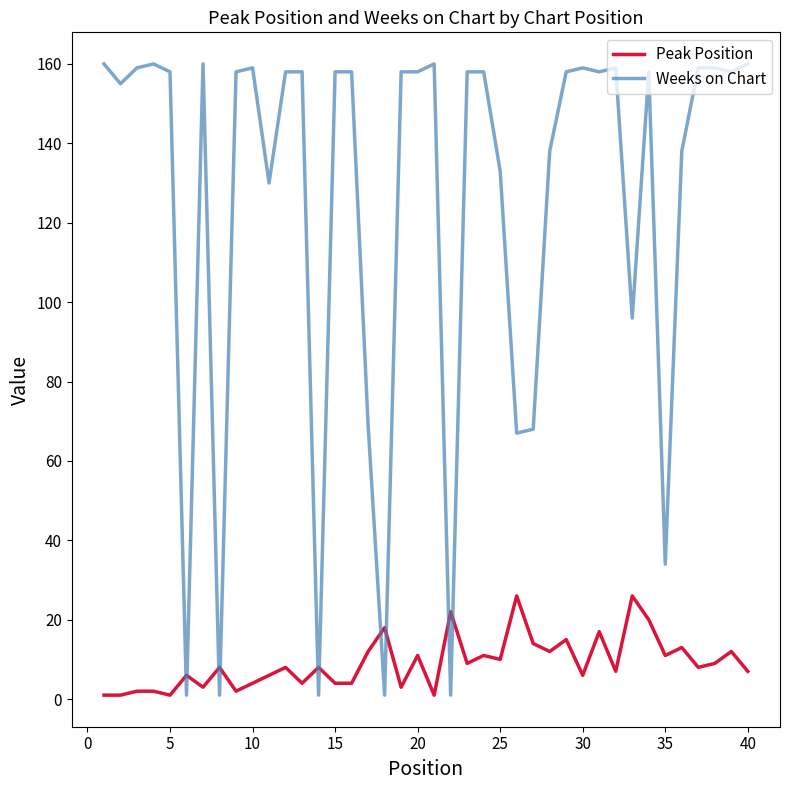

What is the average value of the Weeks on Chart series?

125